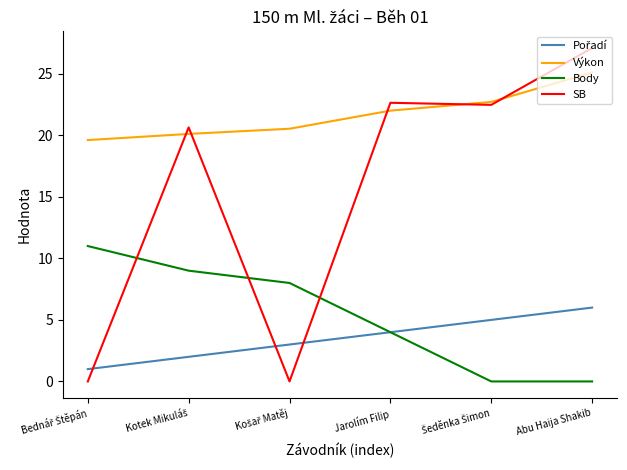

What position from the left is Abu Haija Shakib?

6